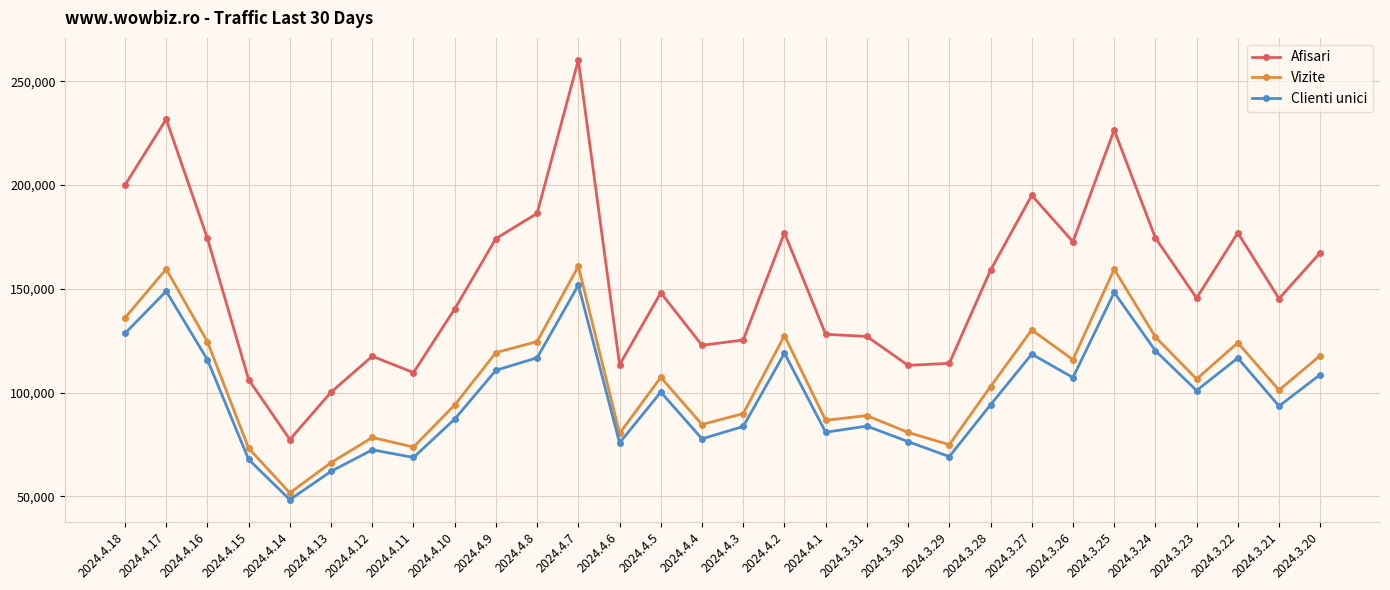

What is the maximum value shown in the chart?

260249